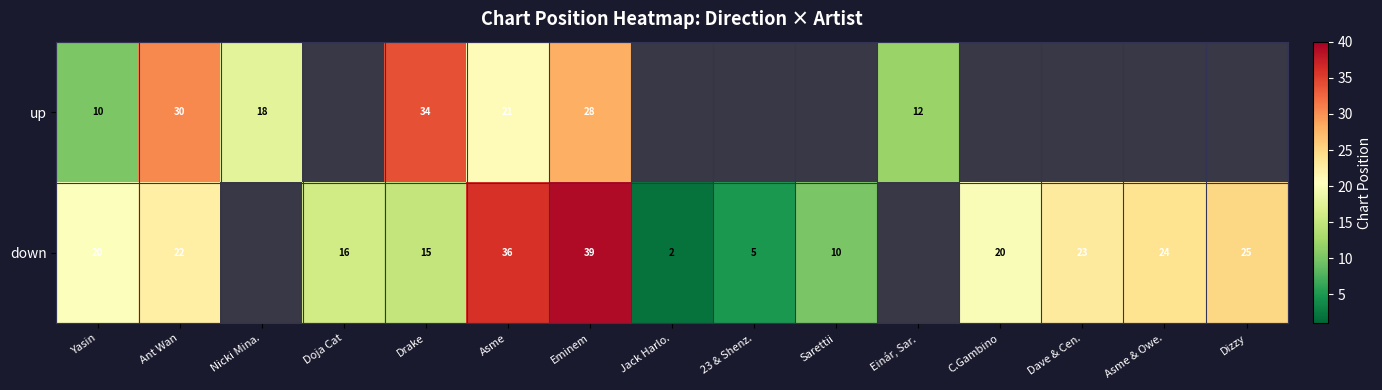

The value of down at C.Gambino is 12.4. True or false?

False